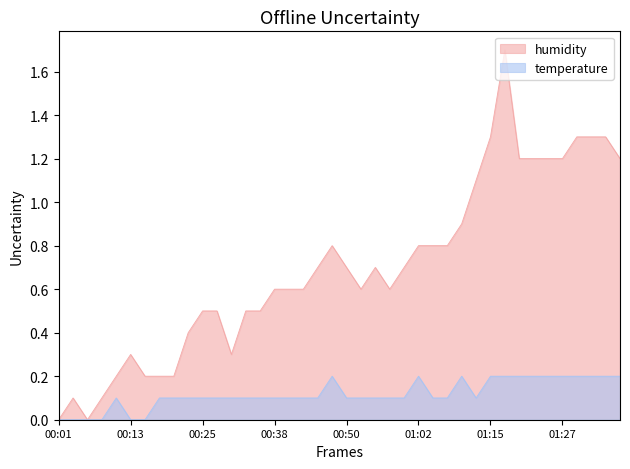

What is the value of the temperature point at the 13th from the left?

0.1